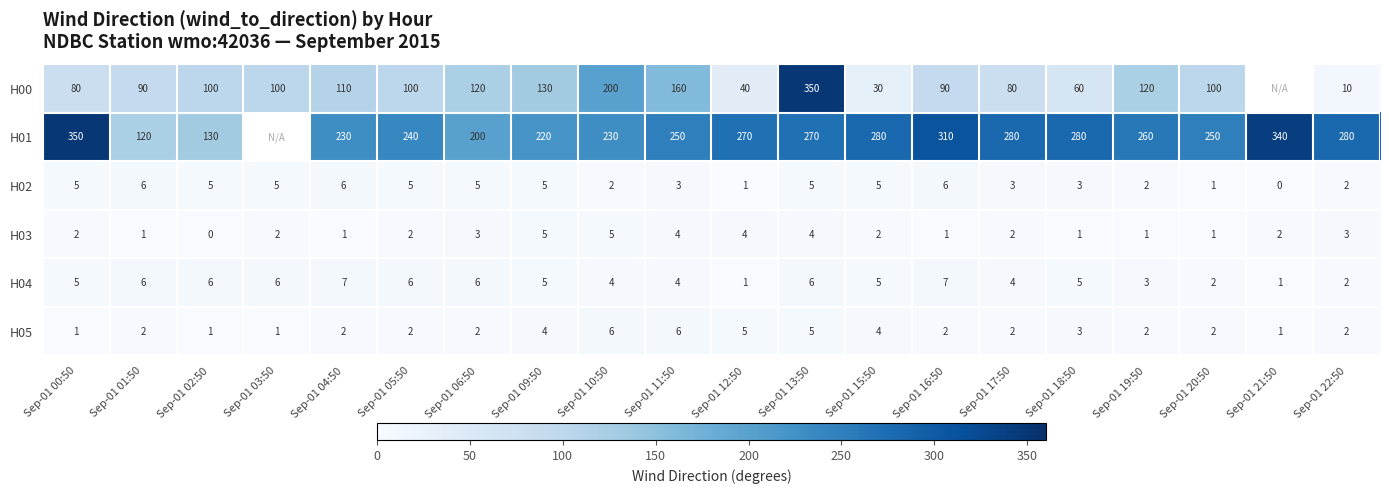

Between Sep-01 15:50 and Sep-01 03:50, which is larger?

Sep-01 03:50